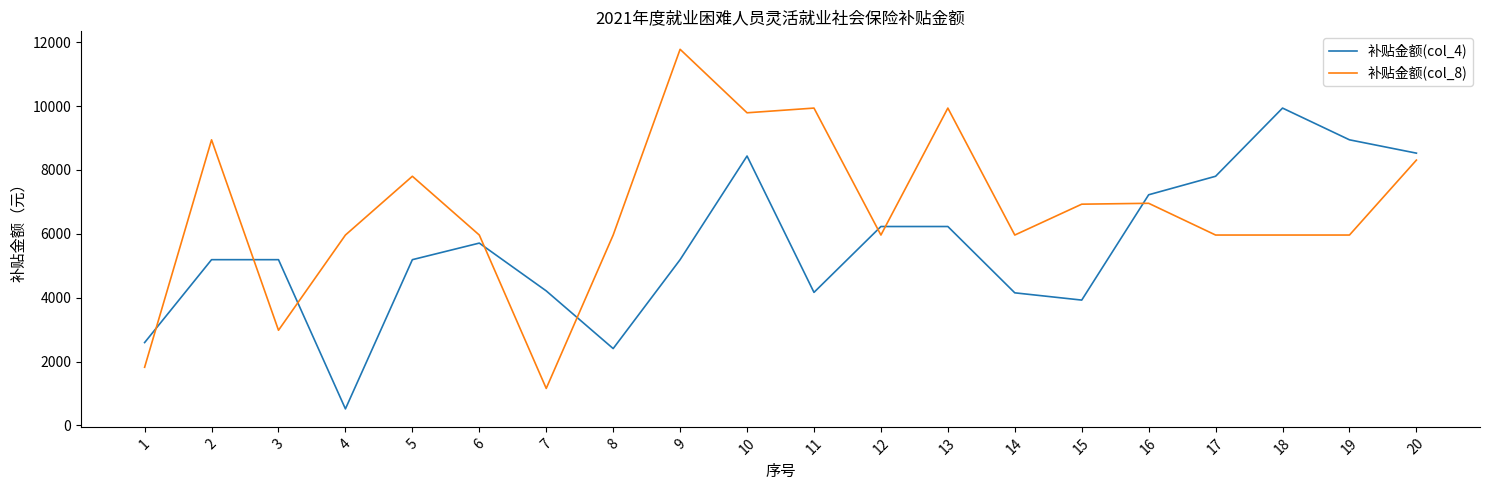

How many values in the 补贴金额(col_8) series are below 5961?

3